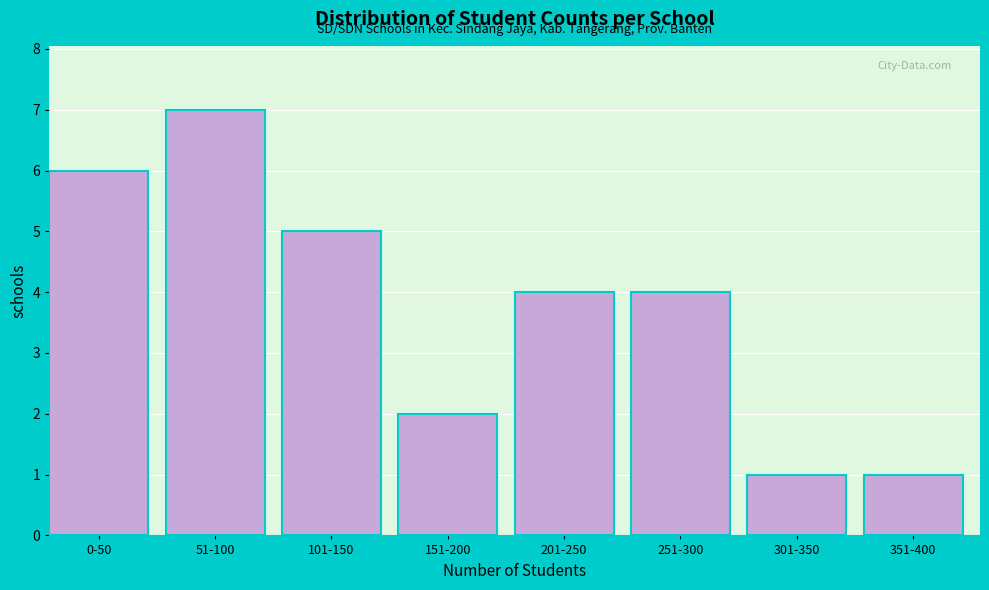

Reading left to right, extract all data points from this chart.

0-50=6	51-100=7	101-150=5	151-200=2	201-250=4	251-300=4	301-350=1	351-400=1